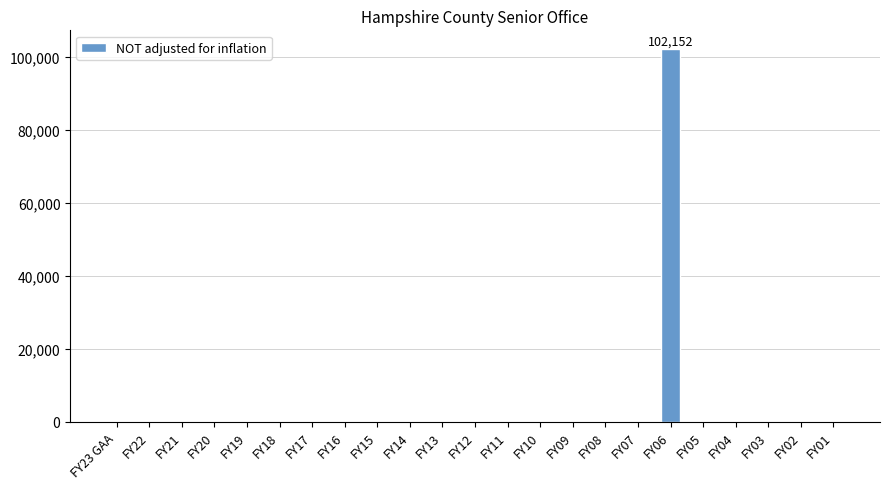

At which category does the chart reach its peak across all series?

FY06